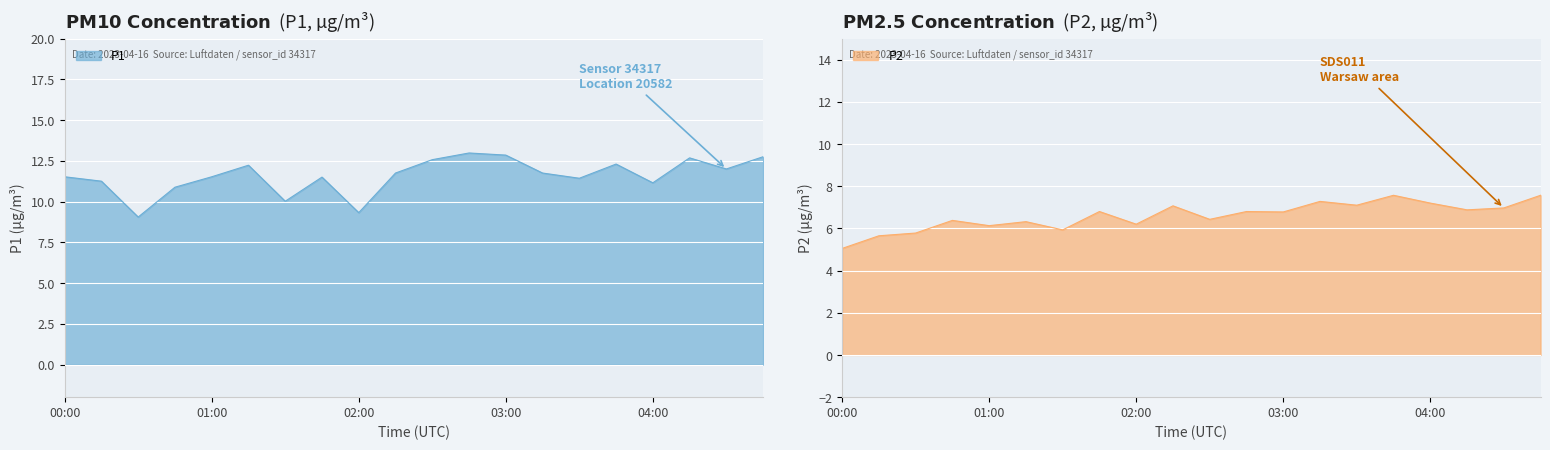

What is the difference between the highest and lowest values at 04:30?

5.0